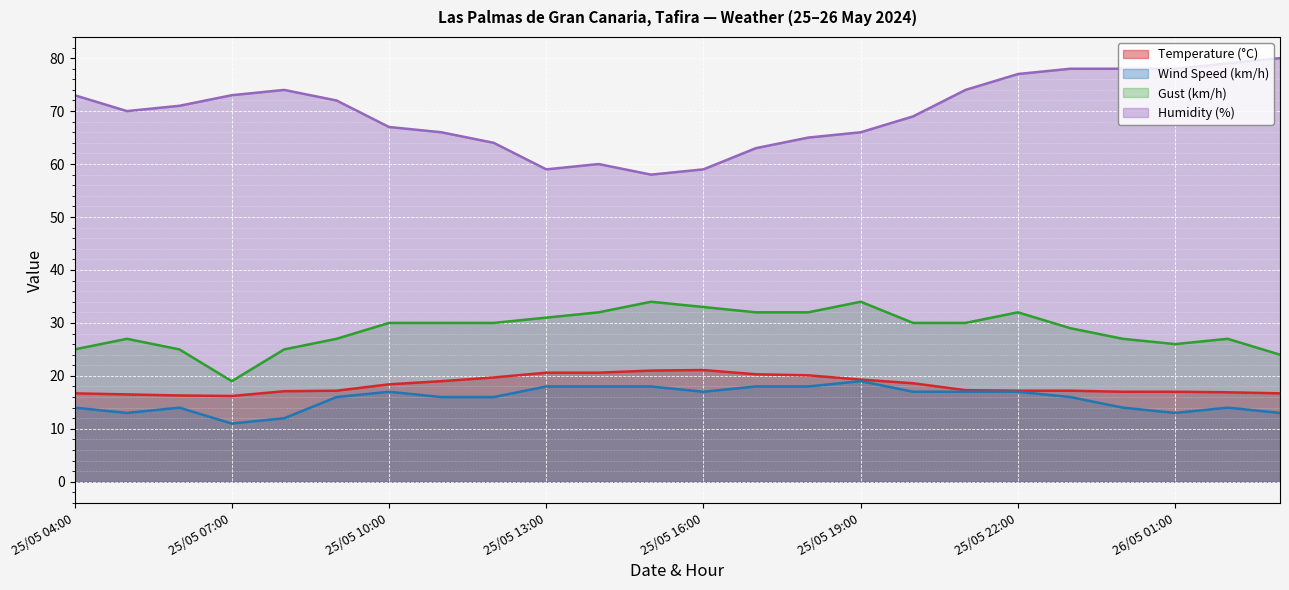

Reading left to right, what are all the values shown in this chart?

Temperature (°C): 16.7	16.5	16.3	16.2	17.1	17.2	18.4	19.0	19.7	20.6	20.6	21.0	21.1	20.3	20.1	19.3	18.6	17.3	17.2	17.2	17.0	17.0	16.9	16.7
Wind Speed (km/h): 14.0	13.0	14.0	11.0	12.0	16.0	17.0	16.0	16.0	18.0	18.0	18.0	17.0	18.0	18.0	19.0	17.0	17.0	17.0	16.0	14.0	13.0	14.0	13.0
Gust (km/h): 25.0	27.0	25.0	19.0	25.0	27.0	30.0	30.0	30.0	31.0	32.0	34.0	33.0	32.0	32.0	34.0	30.0	30.0	32.0	29.0	27.0	26.0	27.0	24.0
Humidity (%): 73.0	70.0	71.0	73.0	74.0	72.0	67.0	66.0	64.0	59.0	60.0	58.0	59.0	63.0	65.0	66.0	69.0	74.0	77.0	78.0	78.0	78.0	79.0	80.0